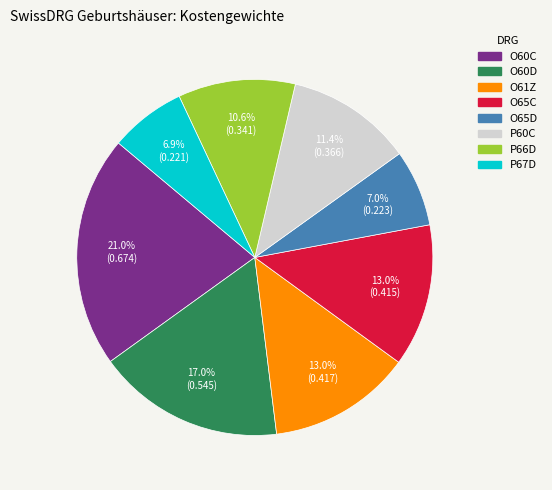

To the nearest percent, what is the difference between the P60C and P66D slice percentages?

1%